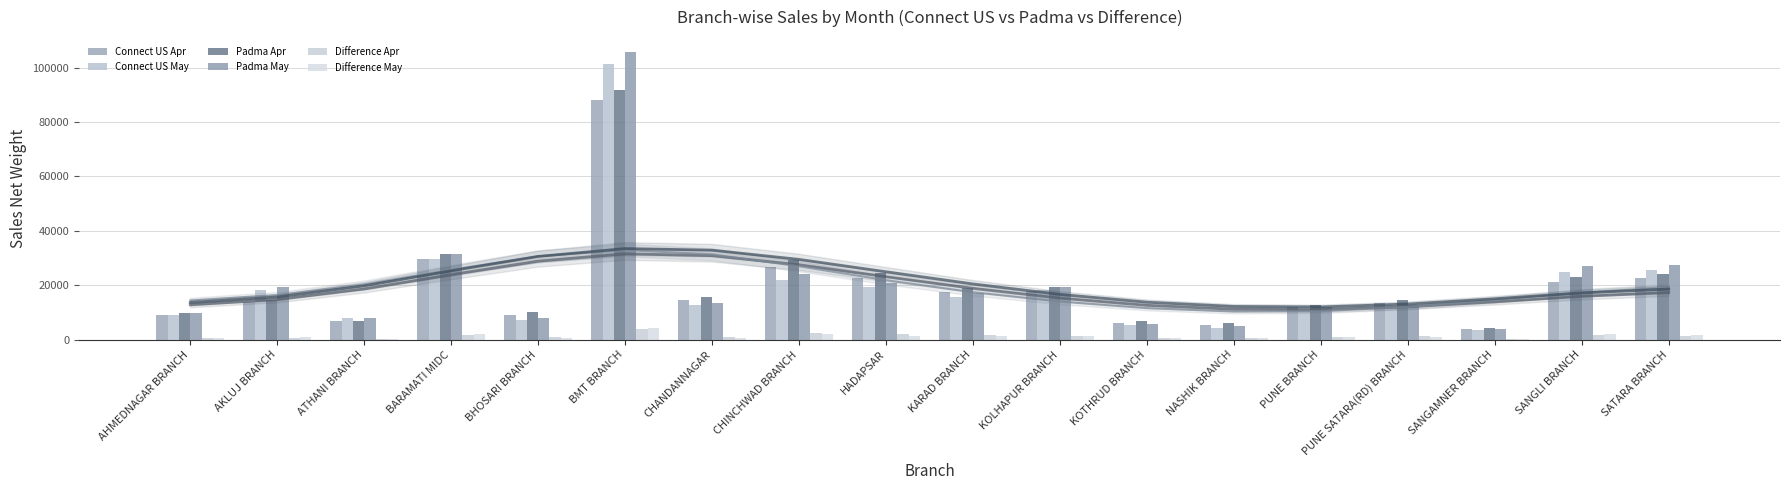

Which series has the largest range (max minus min)?

Padma May